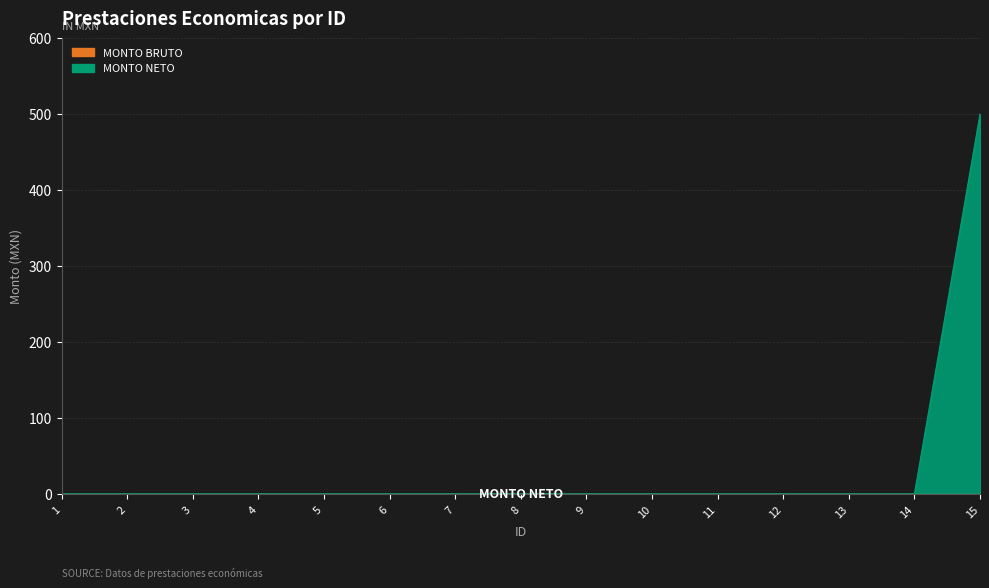

Between 5 and 10, which is larger?

5